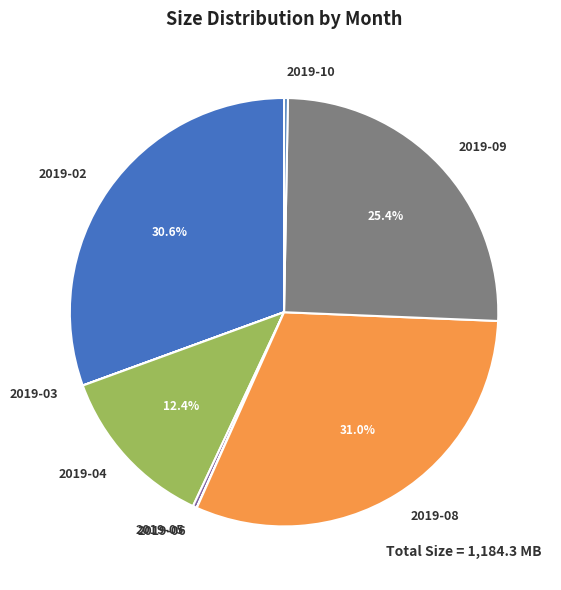

Combined, do 2019-10 and 2019-05 account for over 50%?

No